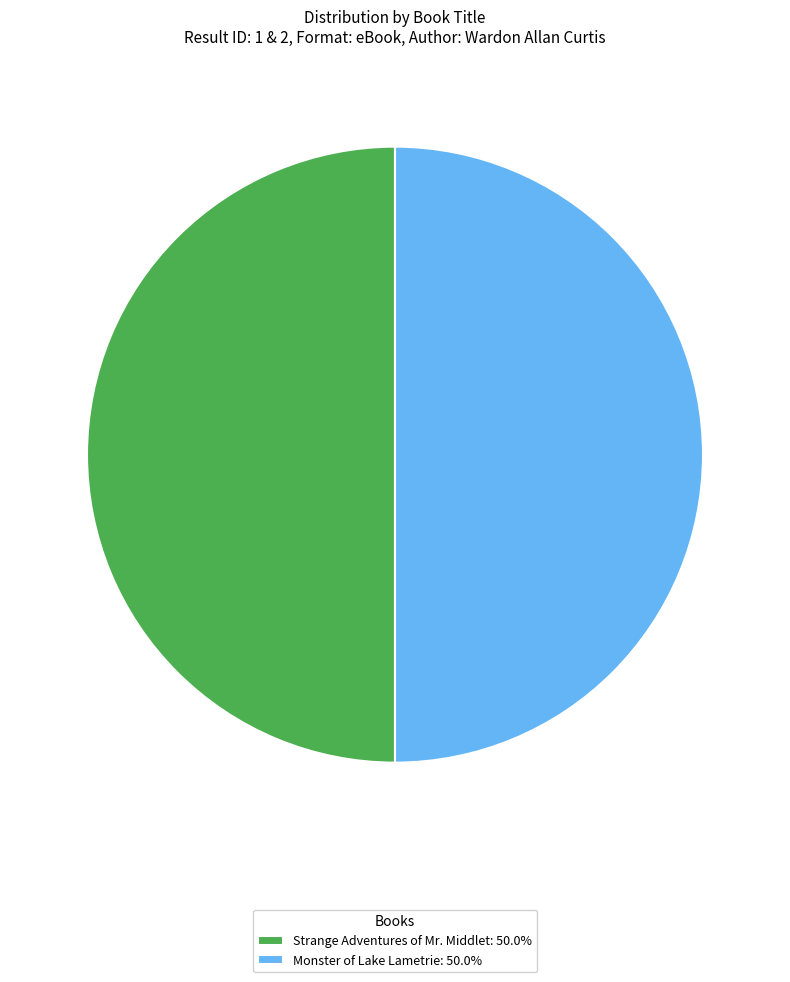

Is the sum of Strange Adventures of Mr. Middlet: 50.0% and Monster of Lake Lametrie: 50.0% greater than half?

Yes